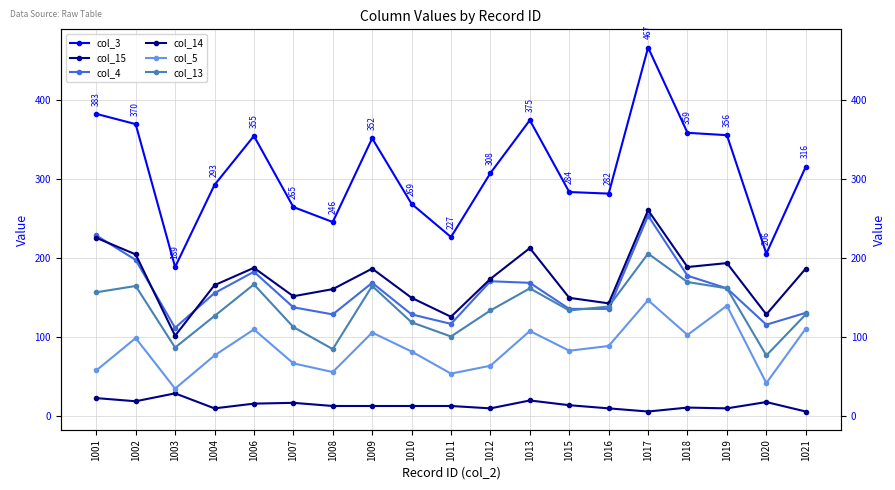

Reading left to right, extract all data points from this chart.

col_3: 1001=383	1002=370	1003=189	1004=293	1006=355	1007=265	1008=246	1009=352	1010=269	1011=227	1012=308	1013=375	1015=284	1016=282	1017=467	1018=359	1019=356	1020=206	1021=316
col_15: 1001=23	1002=19	1003=29	1004=10	1006=16	1007=17	1008=13	1009=13	1010=13	1011=13	1012=10	1013=20	1015=14	1016=10	1017=6	1018=11	1019=10	1020=18	1021=6
col_4: 1001=229	1002=198	1003=112	1004=156	1006=183	1007=138	1008=129	1009=169	1010=129	1011=117	1012=171	1013=169	1015=136	1016=136	1017=254	1018=178	1019=162	1020=116	1021=131
col_14: 1001=226	1002=205	1003=102	1004=166	1006=188	1007=152	1008=161	1009=187	1010=150	1011=126	1012=174	1013=213	1015=150	1016=143	1017=261	1018=189	1019=194	1020=129	1021=187
col_5: 1001=58	1002=99	1003=35	1004=77	1006=110	1007=67	1008=56	1009=106	1010=82	1011=54	1012=64	1013=108	1015=83	1016=89	1017=147	1018=103	1019=140	1020=42	1021=111
col_13: 1001=157	1002=165	1003=87	1004=127	1006=167	1007=113	1008=85	1009=165	1010=119	1011=101	1012=134	1013=162	1015=134	1016=139	1017=206	1018=170	1019=162	1020=77	1021=129